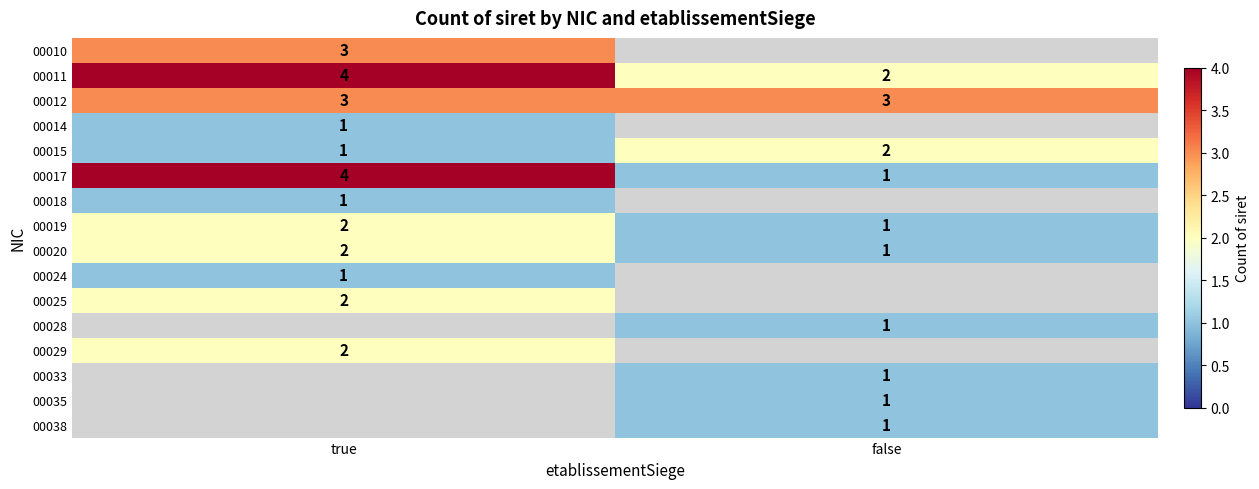

The 00012 series shows 3 at true. True or false?

True